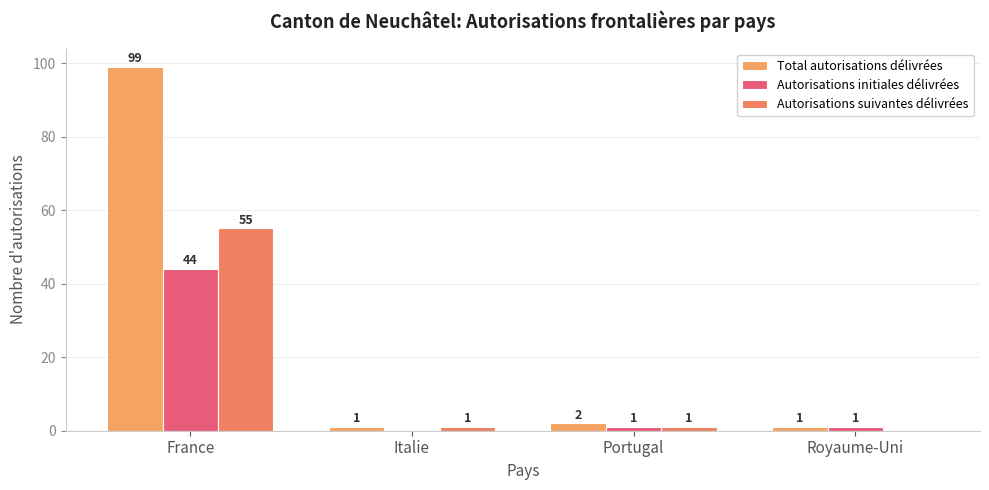

Which series has the largest range (max minus min)?

Total autorisations délivrées